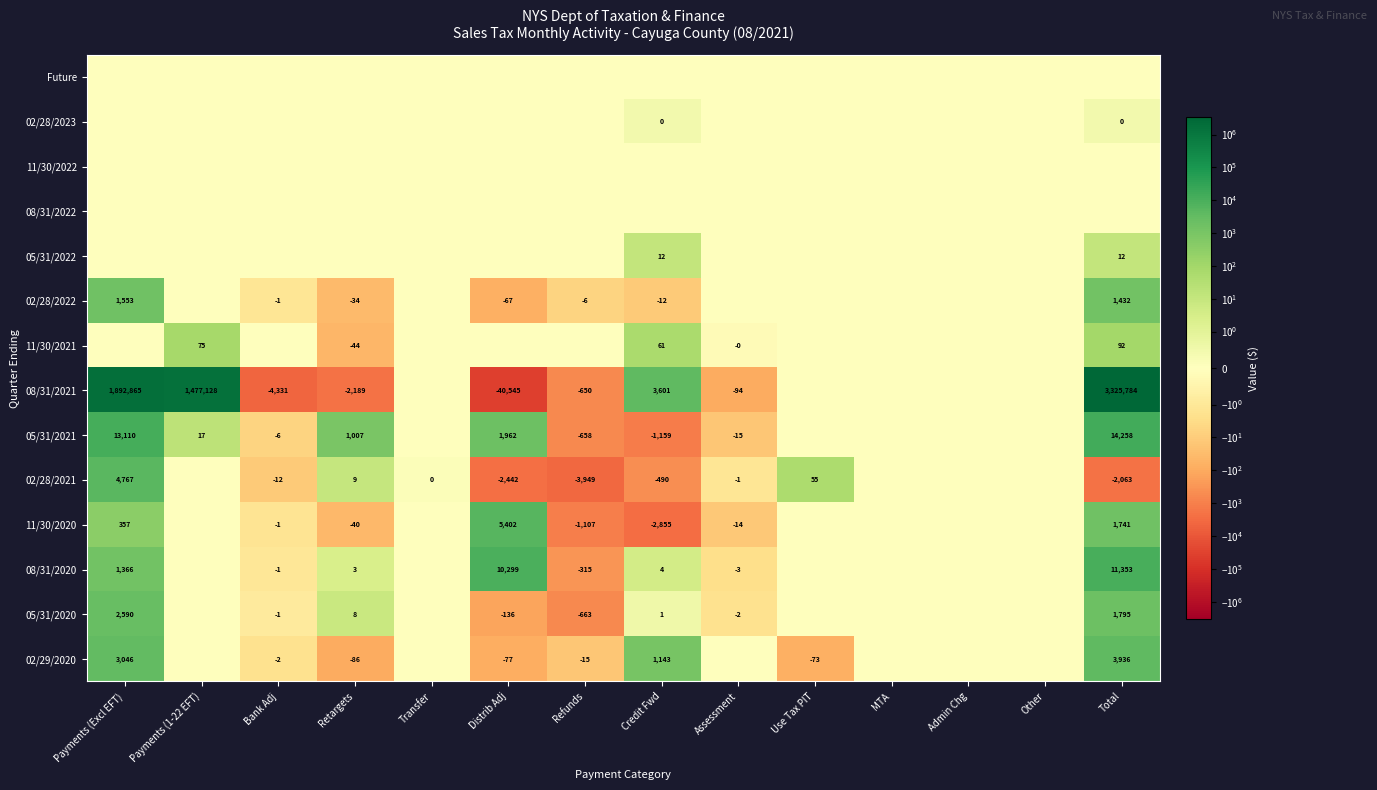

What is the sum of the 02/28/2021 values at Bank Adj and Refunds?

-3961